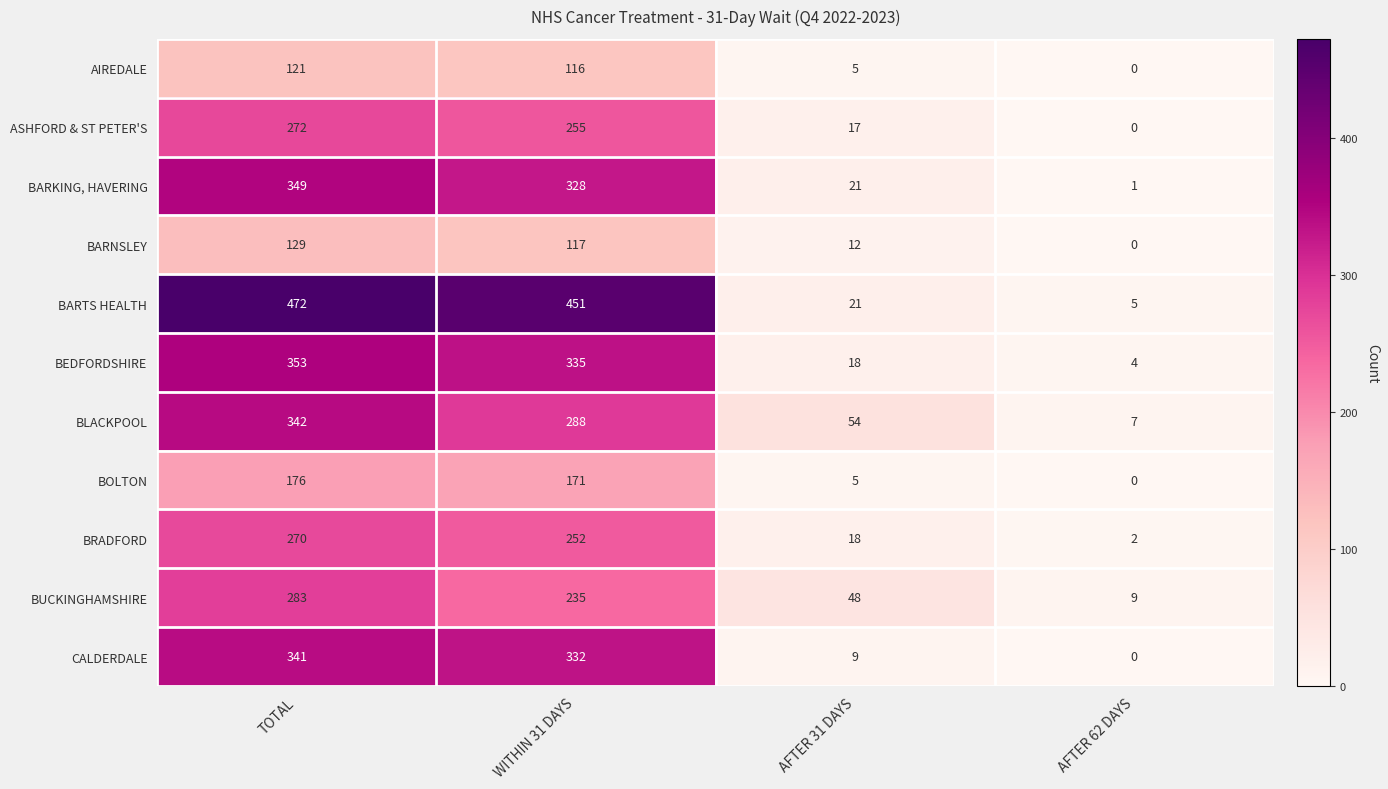

Which category has the highest value across all series?

TOTAL